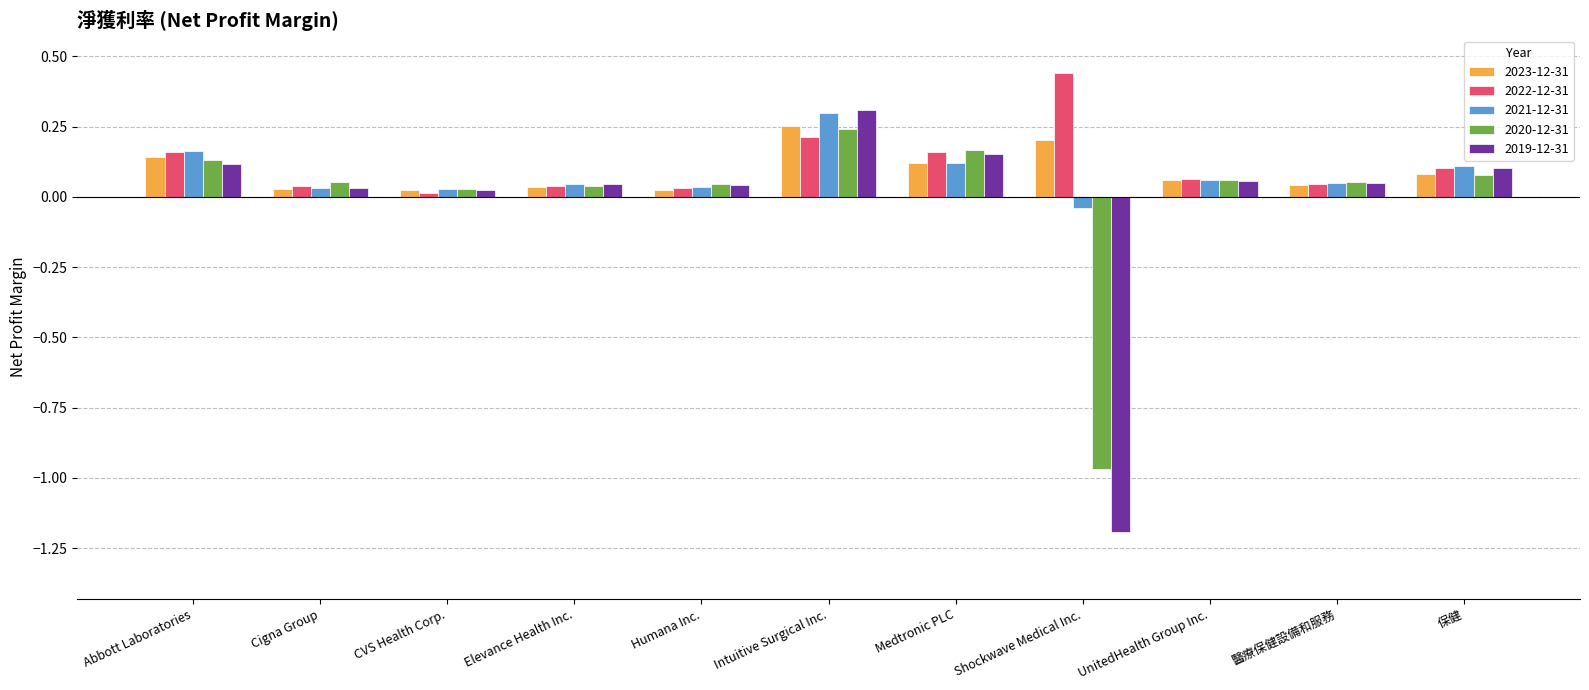

Is it true that 2020-12-31 equals 0.2 at Medtronic PLC?

True